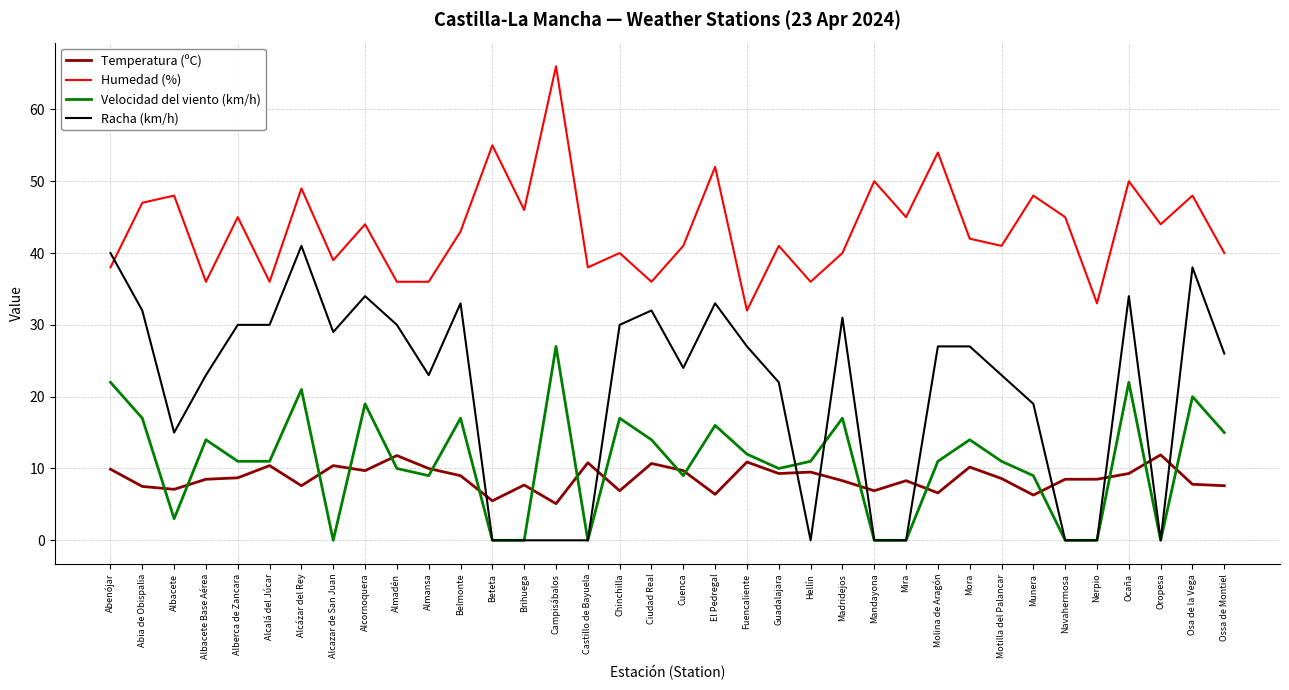

Which series has the largest total across all categories?

Humedad (%)